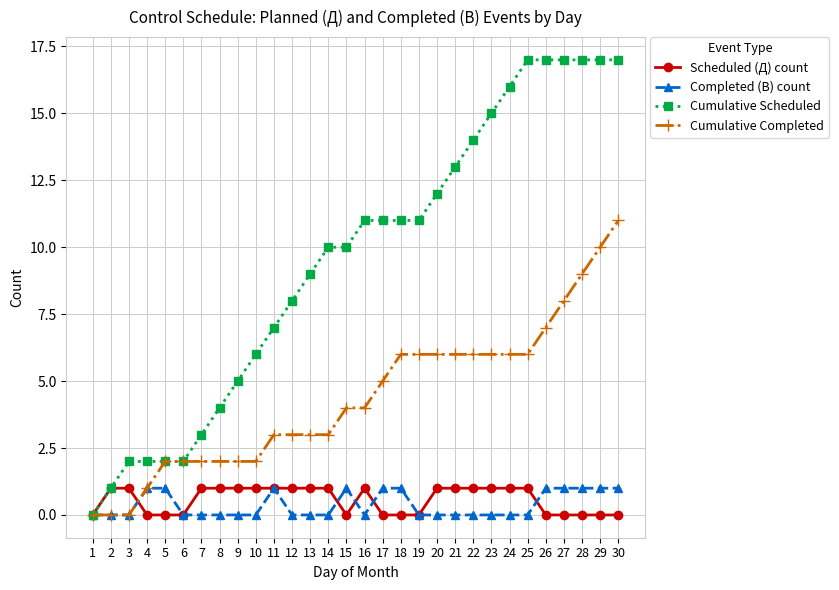

What value does the Cumulative Completed series have at 19, to the nearest 10?

10